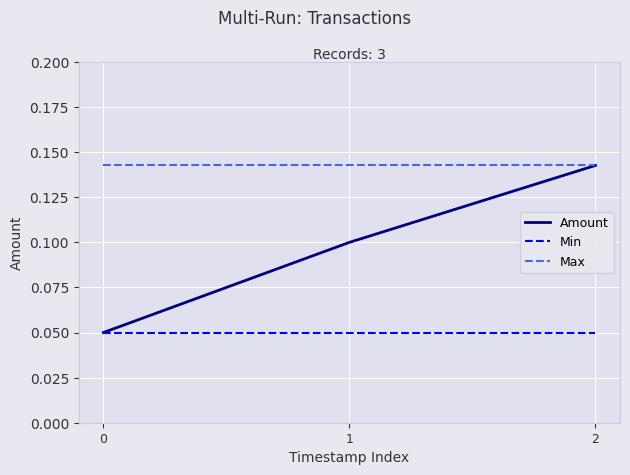

Which series has the largest total across all categories?

Max